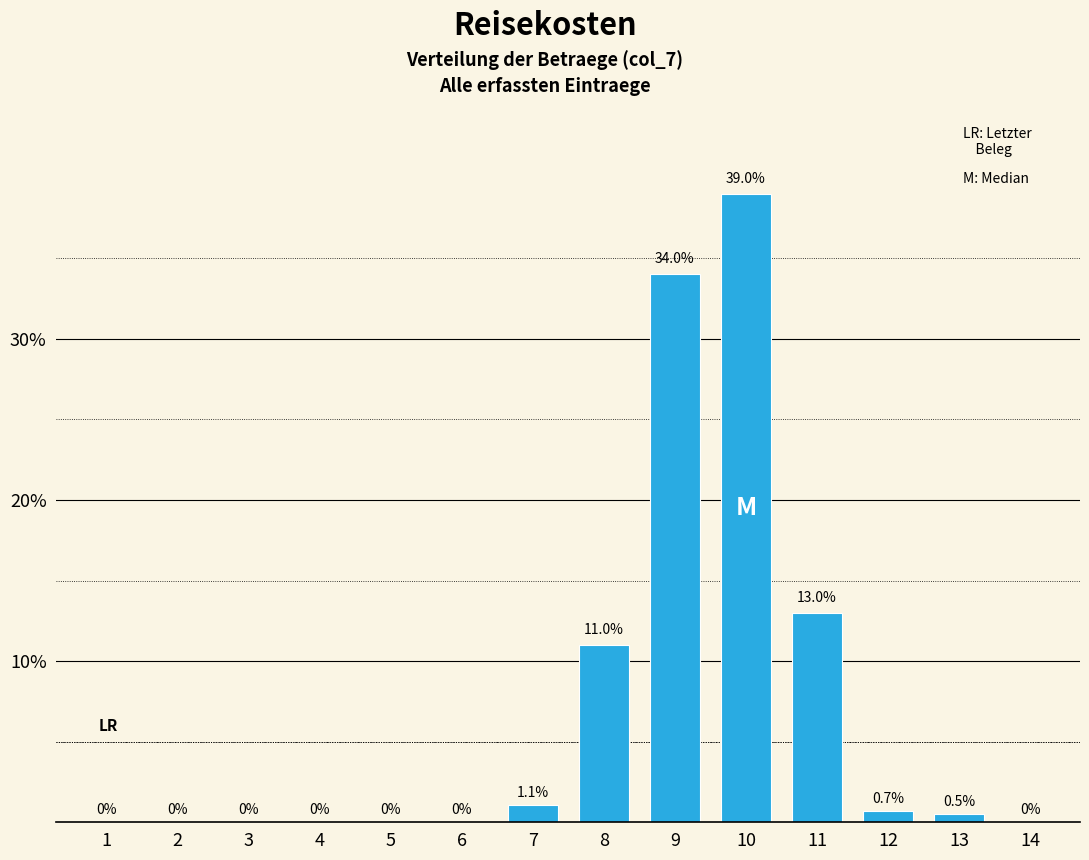

Reading right to left, list all the values displayed in this chart.

14=0.0	13=0.5	12=0.7	11=13.0	10=39.0	9=34.0	8=11.0	7=1.1	6=0.0	5=0.0	4=0.0	3=0.0	2=0.0	1=0.0